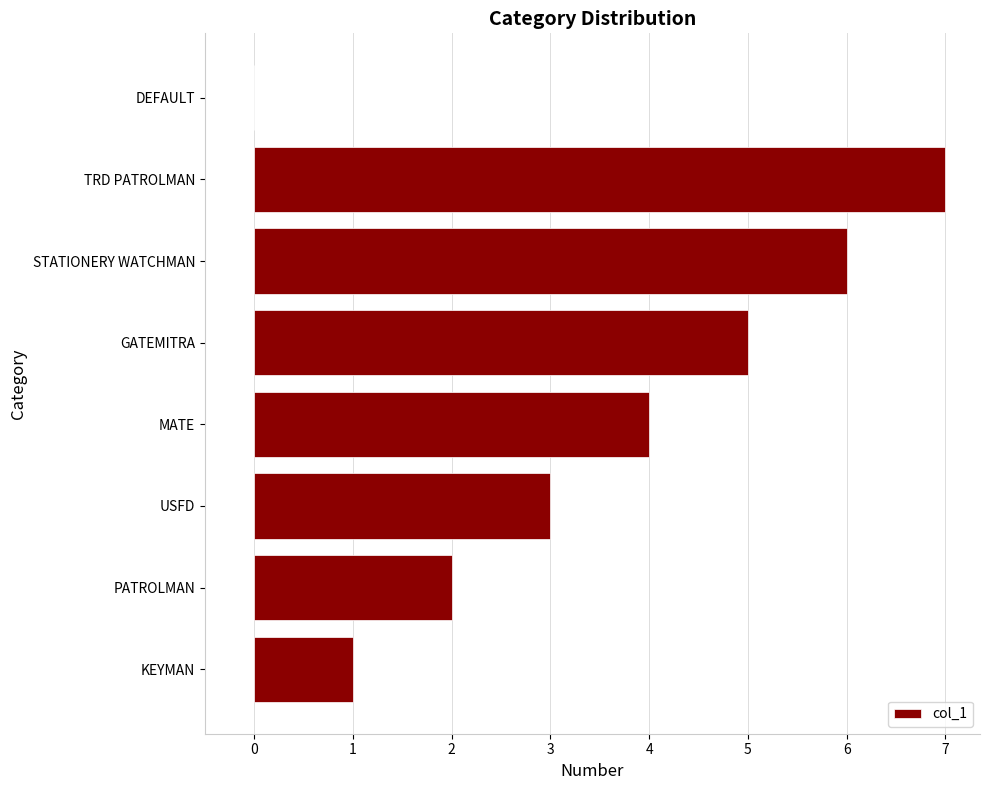

True or false: the data shows 10 at TRD PATROLMAN.

False